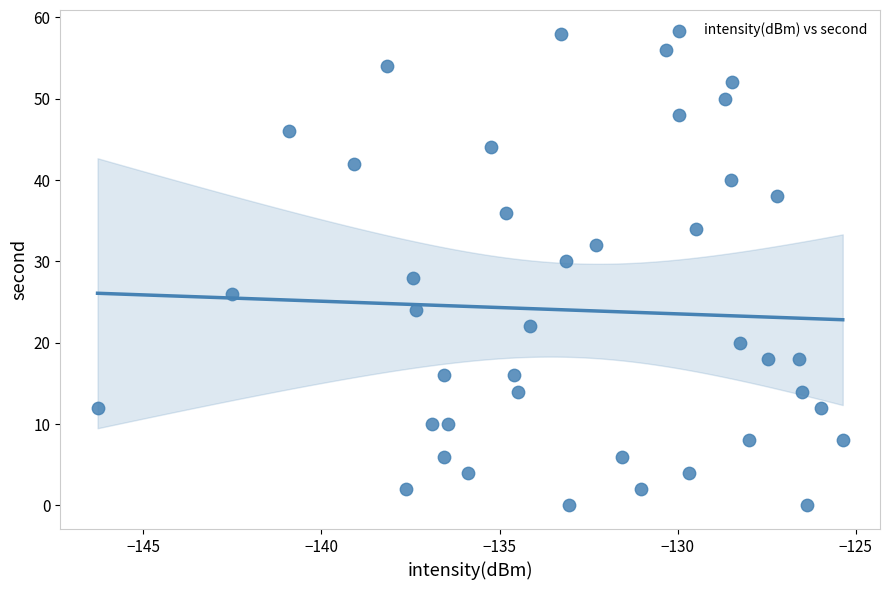

What is the range of Y values (max minus min)?

58